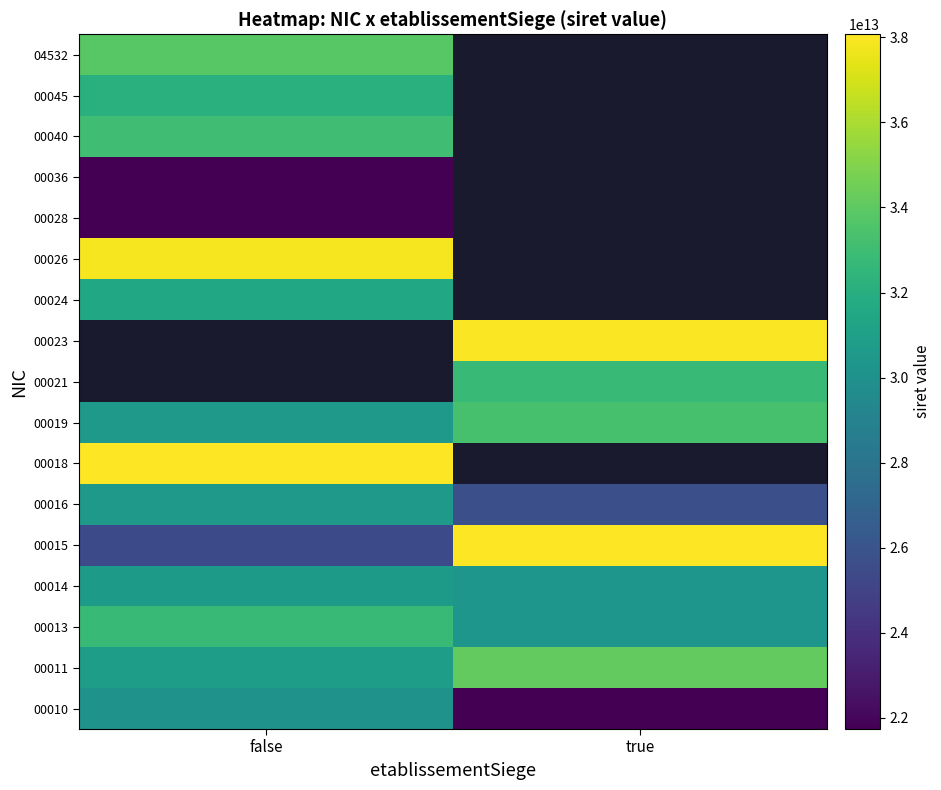

True or false: 00028 has a value of 4479771729967.0 at false.

False